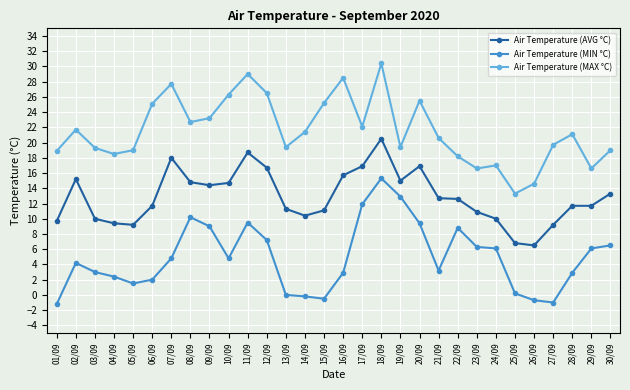

List the series in order of their overall mean, highest first.

Air Temperature (MAX °C), Air Temperature (AVG °C), Air Temperature (MIN °C)